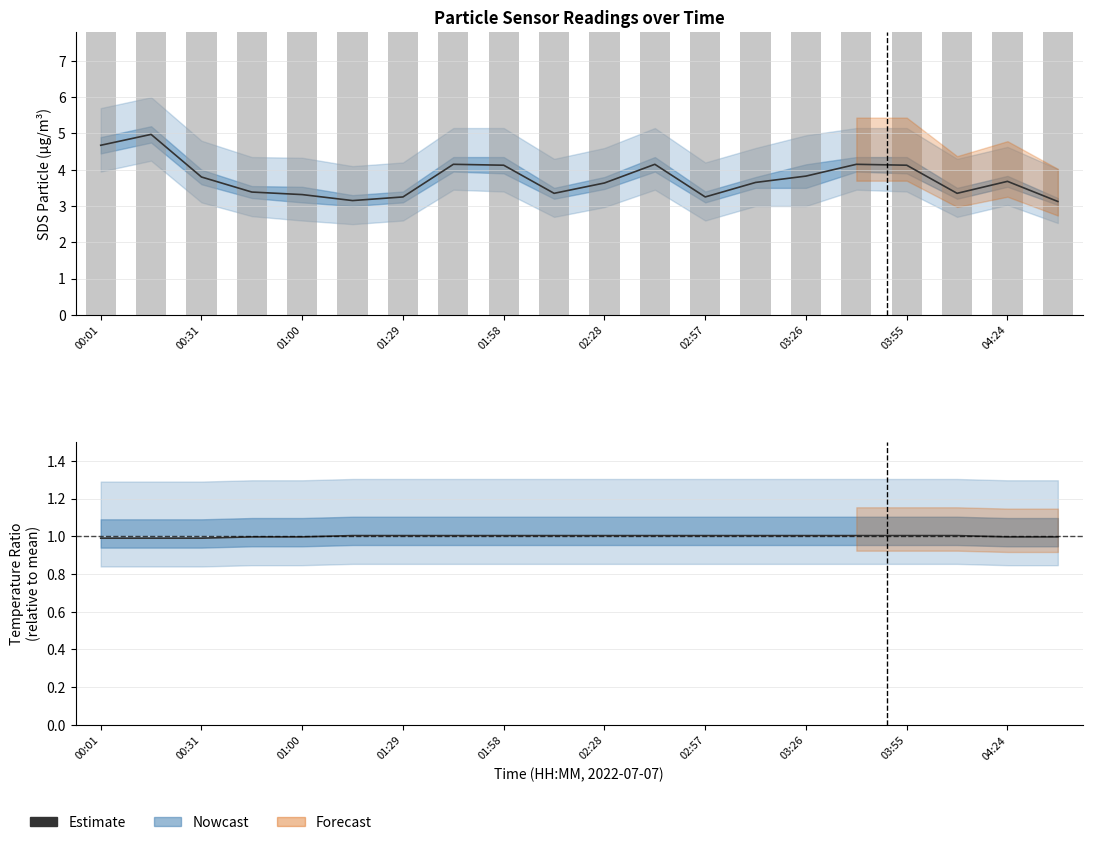

At which category does the chart reach its minimum across all series?

00:01